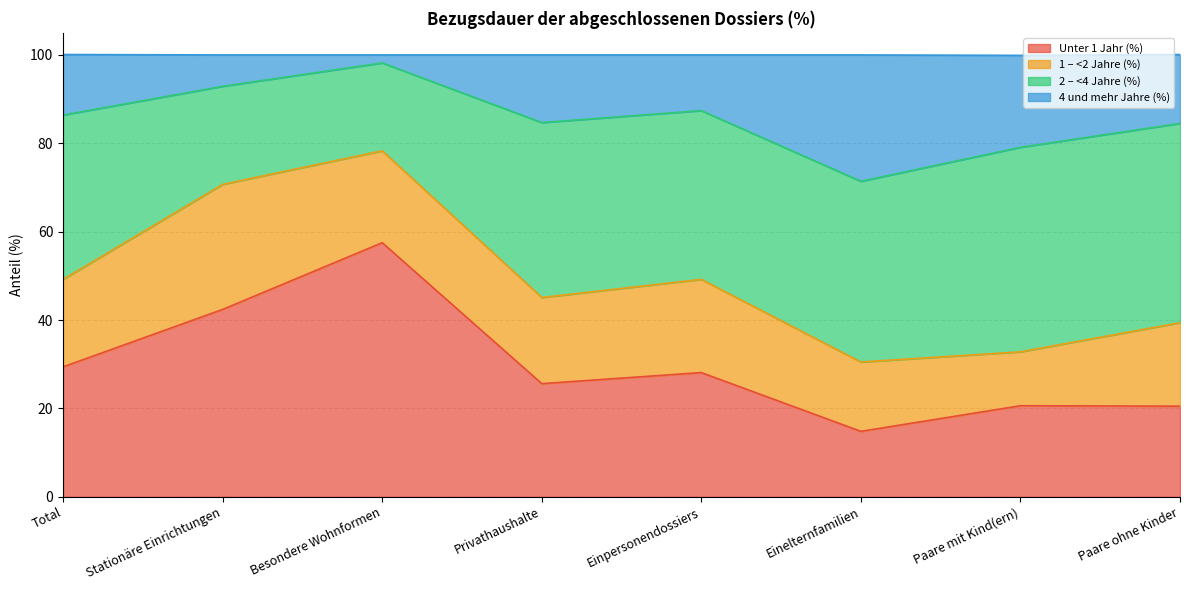

What is the total value across all series at Paare ohne Kinder?

100.1